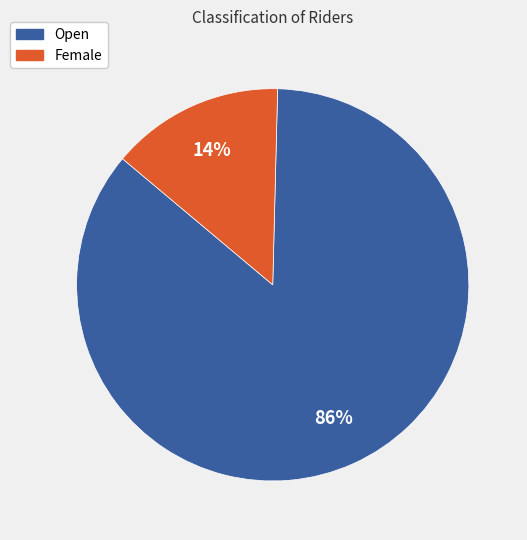

Is the sum of Open and Female greater than half?

Yes